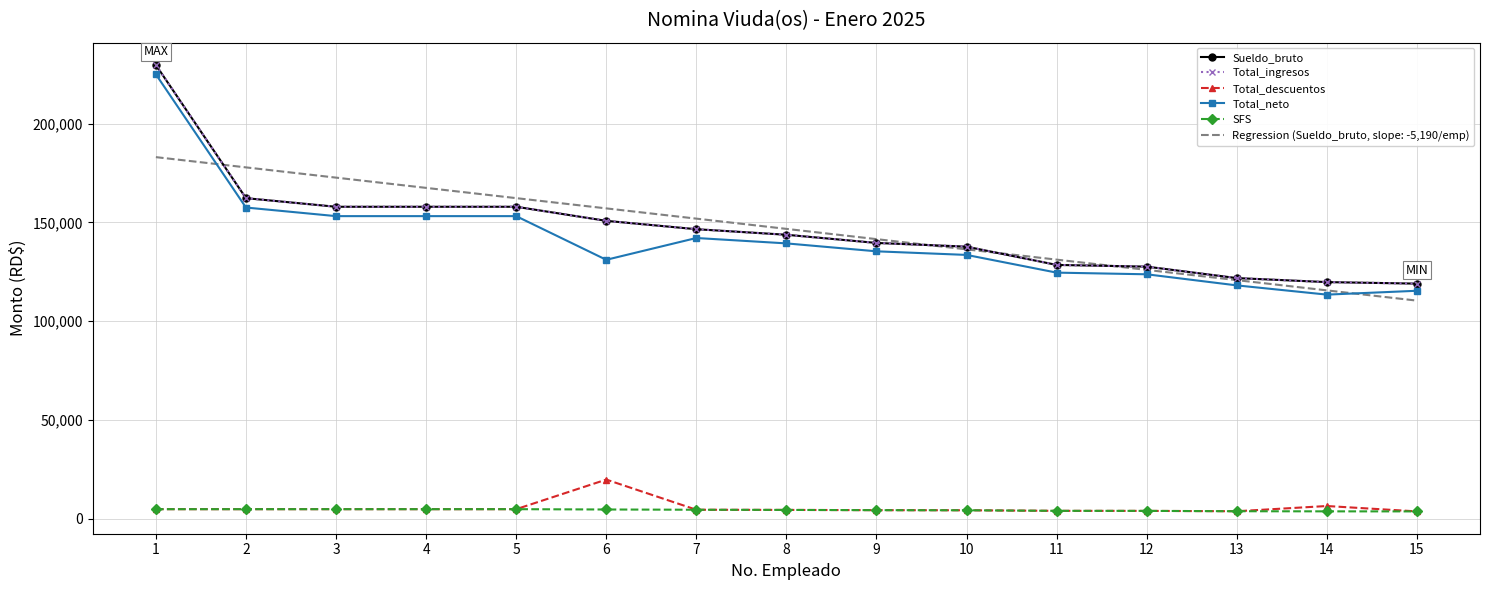

What is the sum of all Sueldo_bruto values?

2200238.1